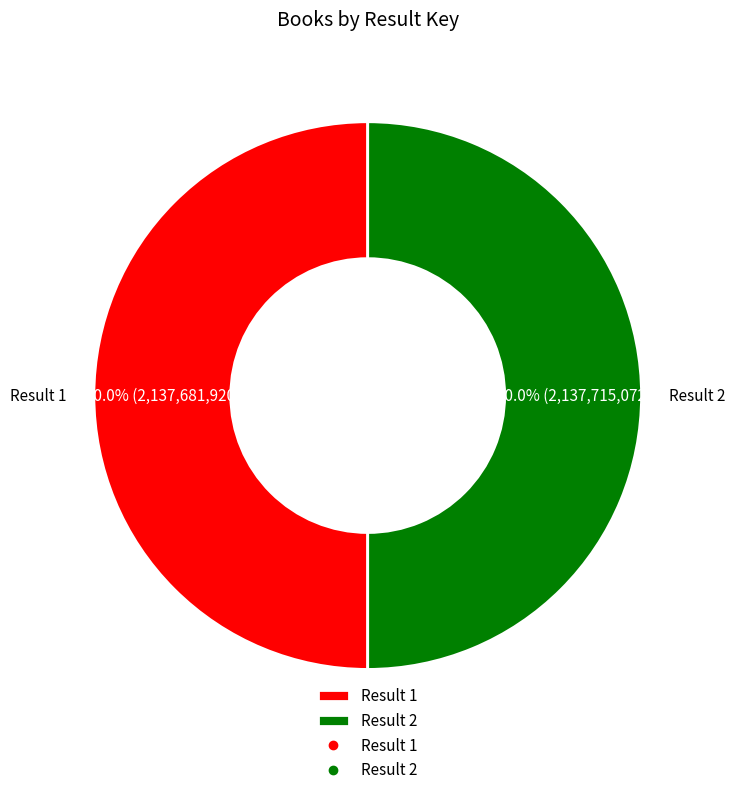

How many segments does this pie chart have?

2